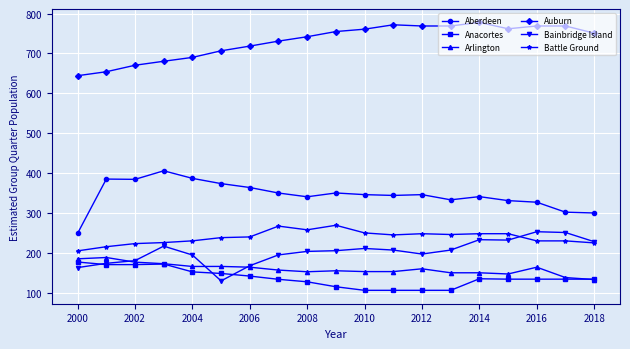

Which series has the largest total across all categories?

Auburn